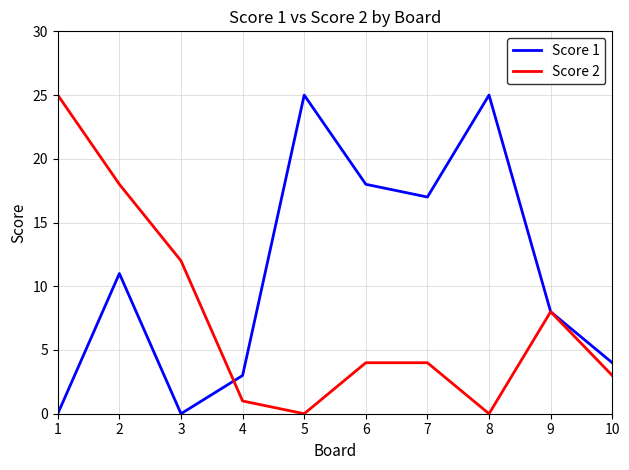

What is the sum of all Score 2 values?

75